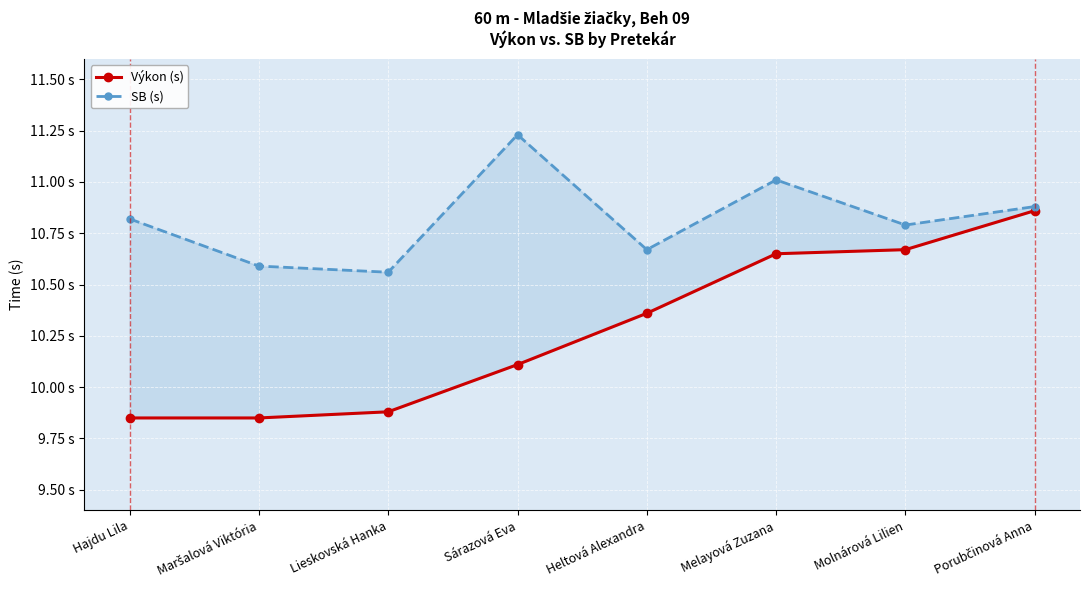

What is the minimum value for SB (s)?

10.6